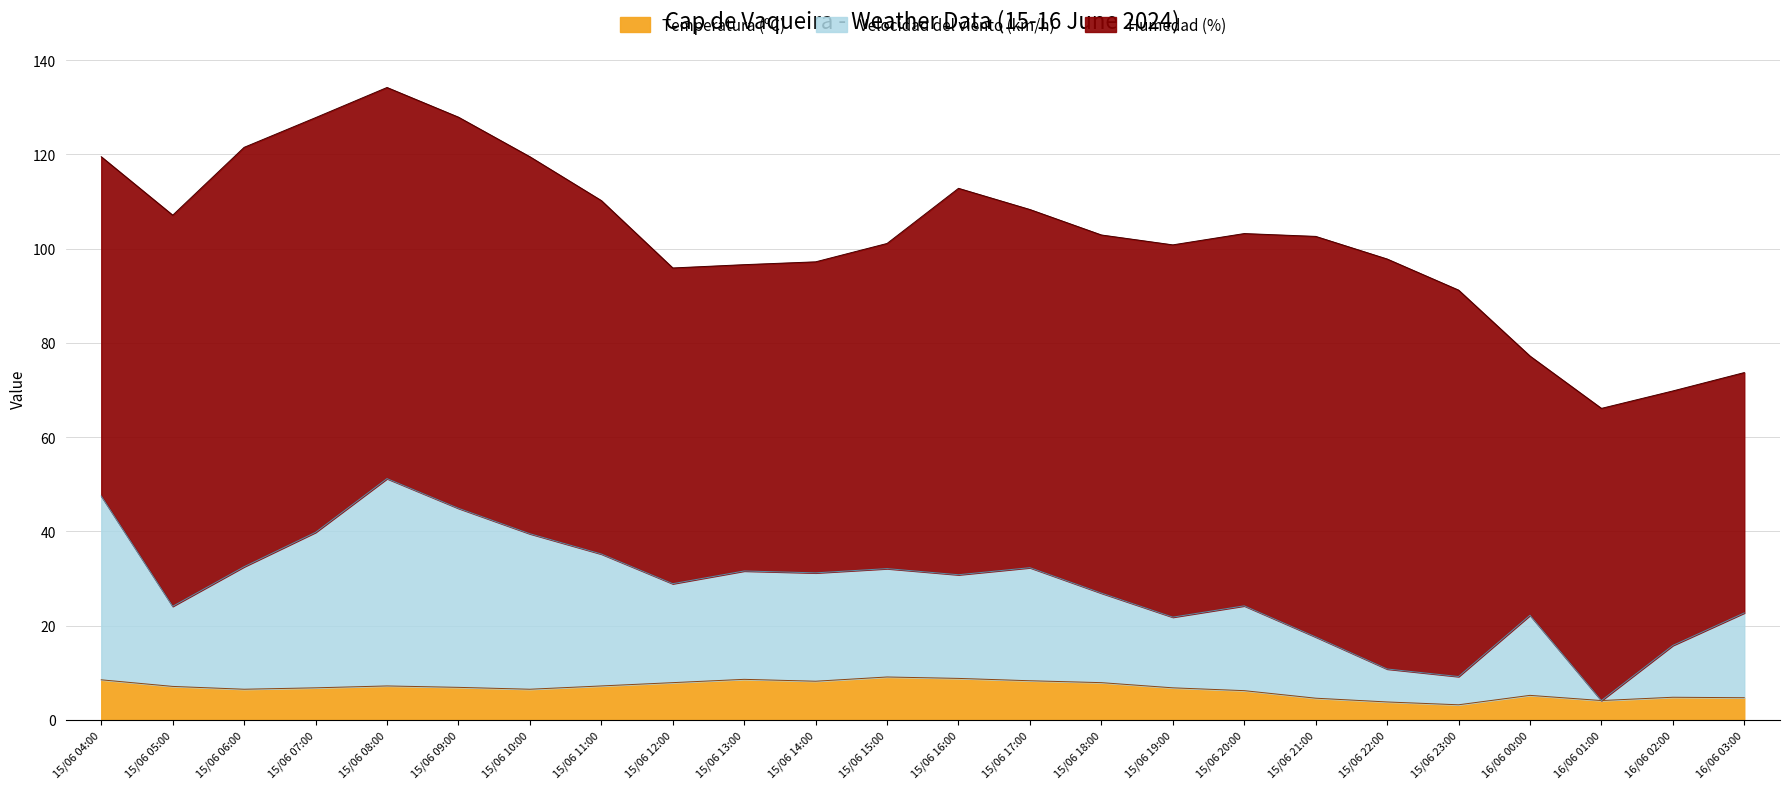

What is the total value across all series at 15/06 19:00?

100.8